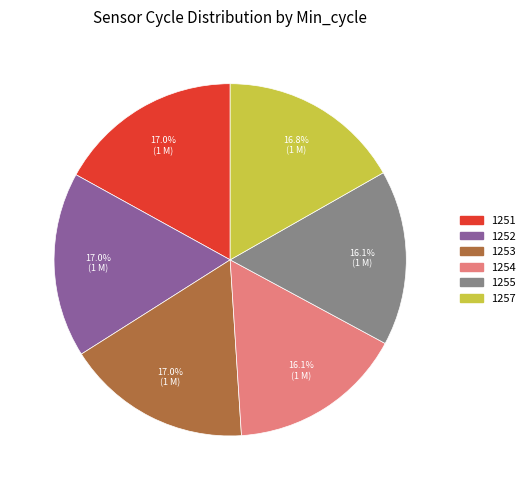

What is the ratio of the value at 1255 to the value at 1253?

0.9